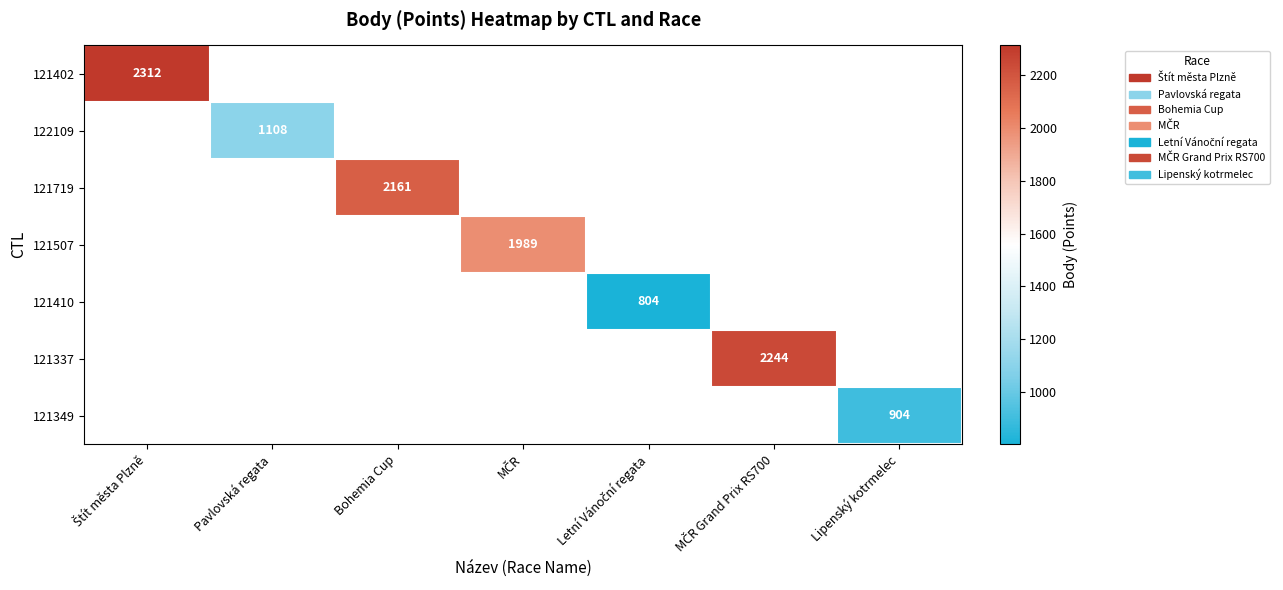

At which label is 121402 closest to 2312?

Štít města Plzně